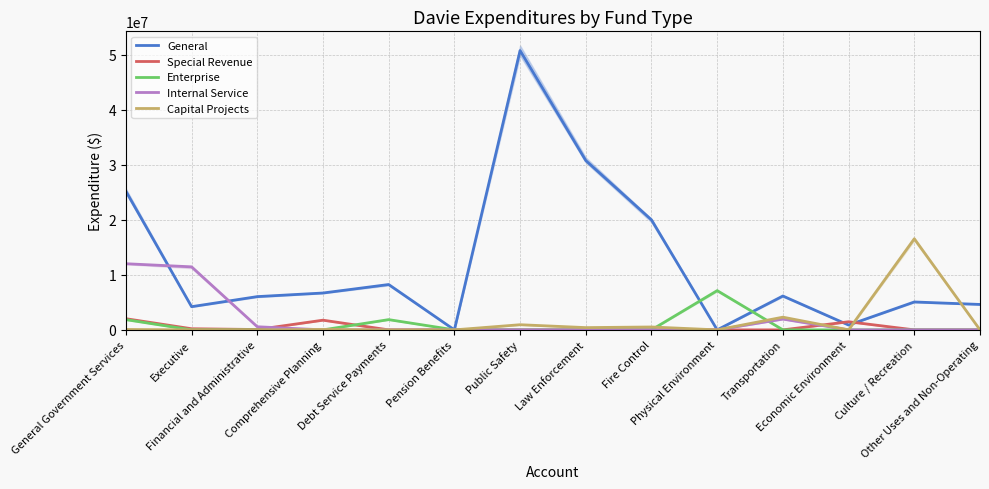

Which series has the largest total across all categories?

General